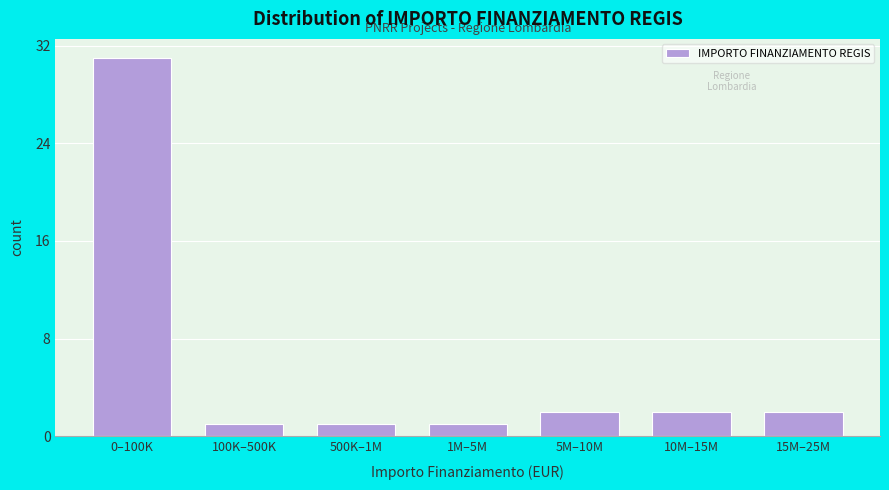

Reading left to right, what are all the values shown in this chart?

31	1	1	1	2	2	2